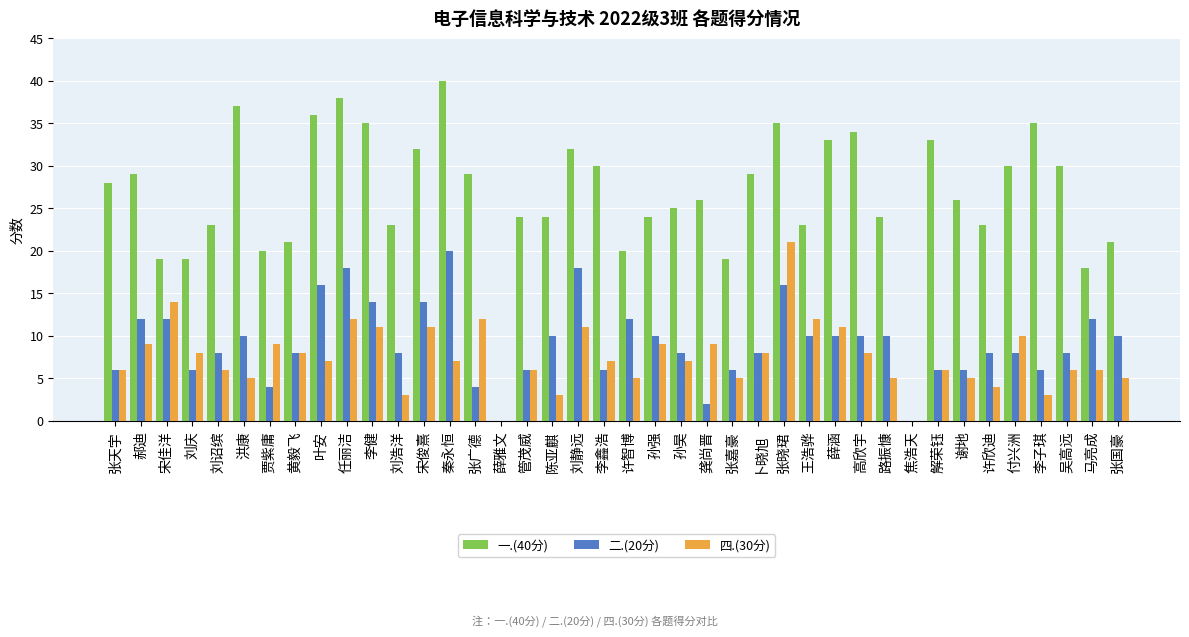

What is the total value across all series at 秦永恒?

67